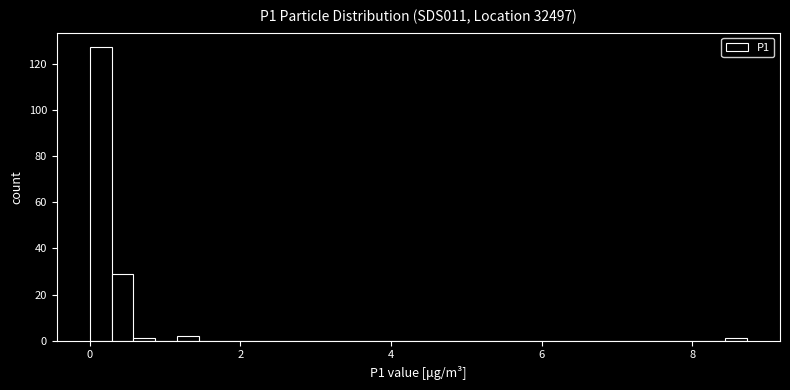

Around what value on the x-axis is the tallest bar? Give the approximate position of its centre, as read against the axis.

0.2